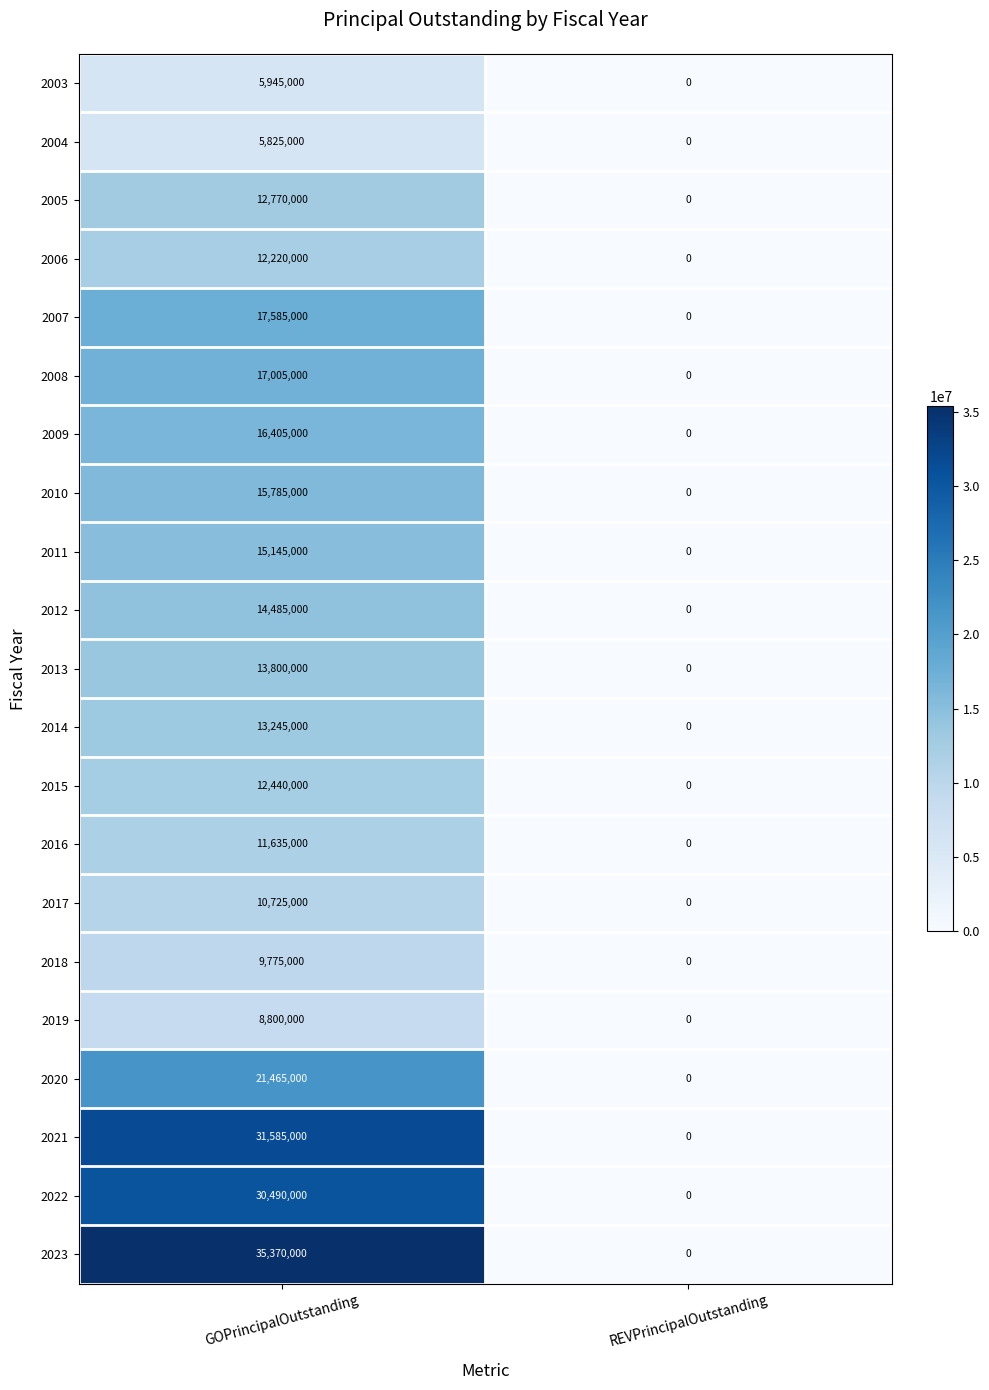

Between GOPrincipalOutstanding and REVPrincipalOutstanding, which series saw the biggest shift?

2023